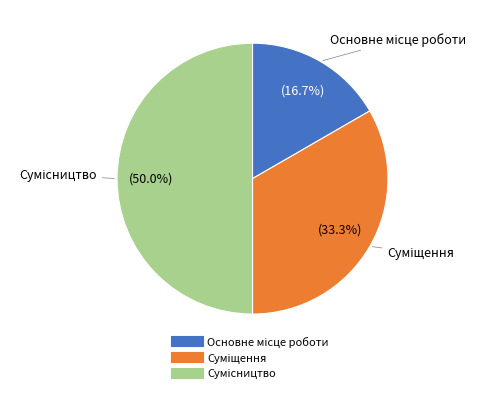

How many segments does this pie chart have?

3